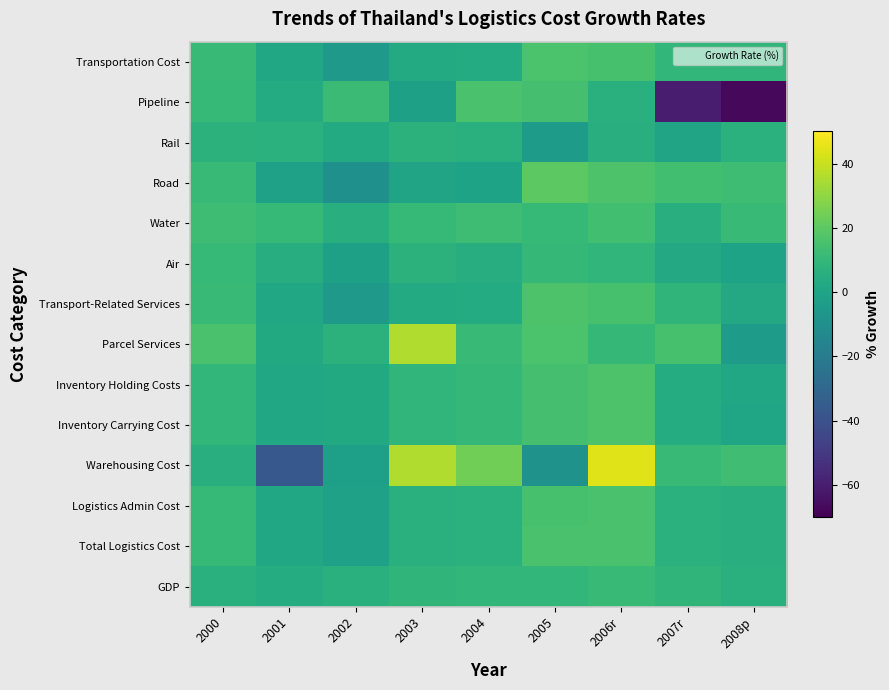

Which has a higher value, 2008p or 2000?

2000